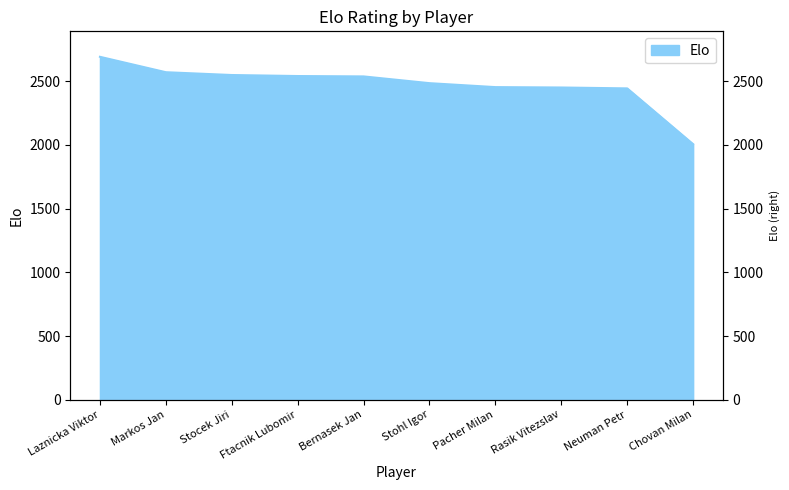

How many distinct data groups are displayed?

1